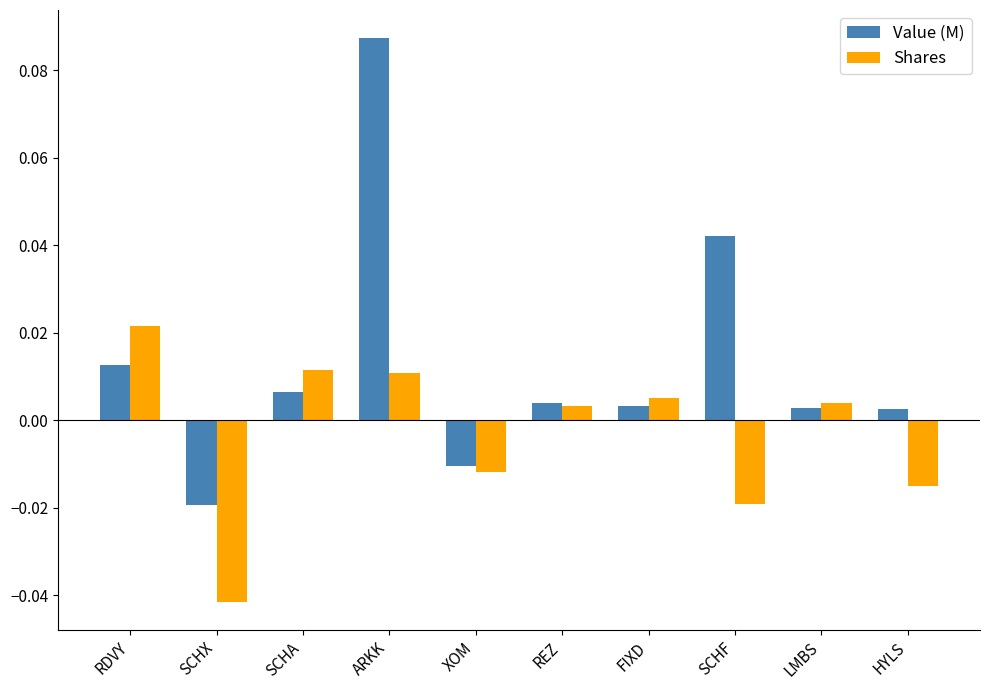

Rank the series by their maximum value, from highest to lowest.

Value (M), Shares